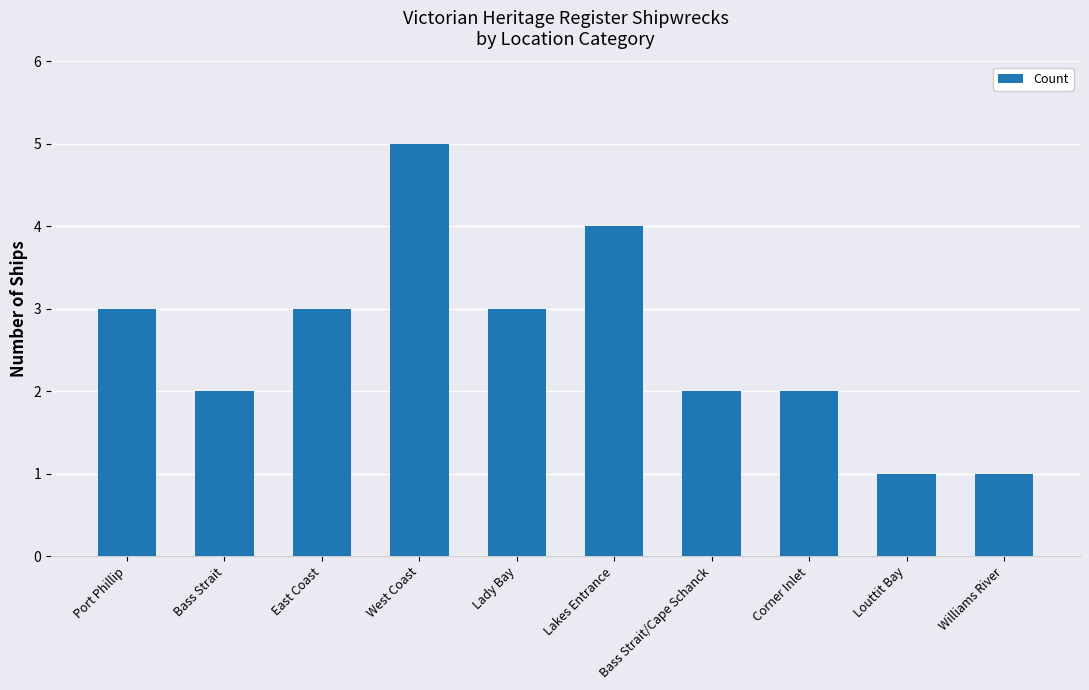

What is the difference between the values at Bass Strait and Lakes Entrance?

2